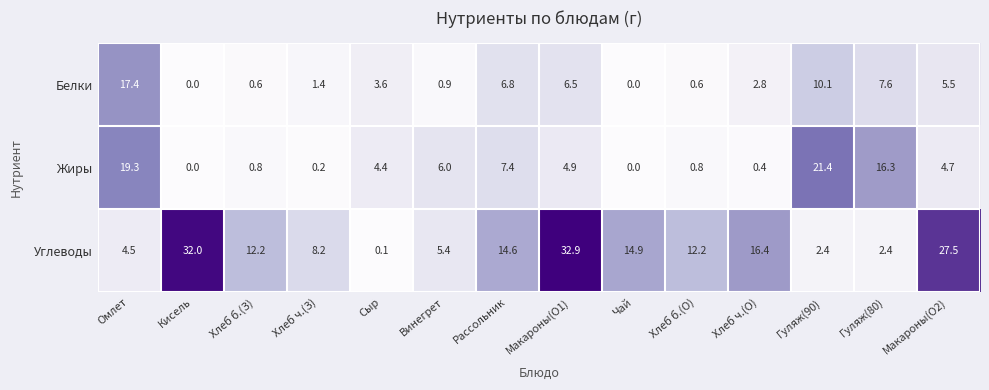

What is the total value across all series at Макароны(О1)?

44.3